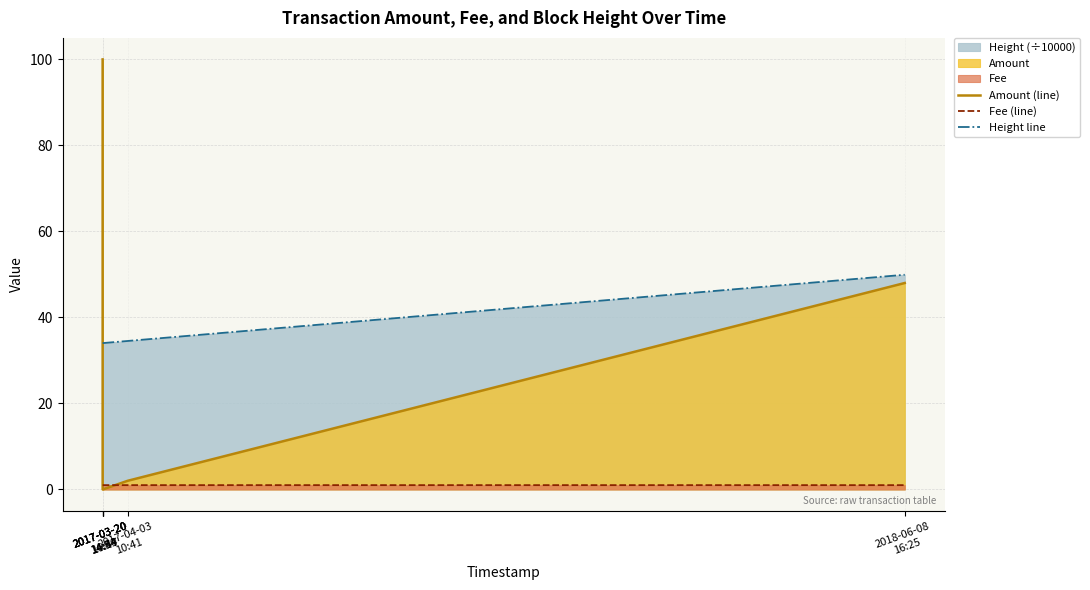

Which series has the widest spread of values?

Amount (line)